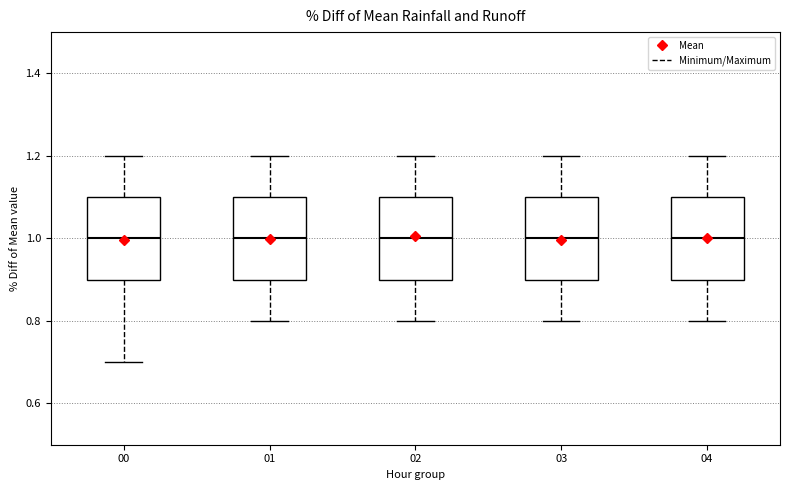

Reading left to right, read every box against the y-axis: the position of its median line, the range the box covers, and the ends of its whiskers. The values are not printed on the chart, so give them approximately, as read against the axis.

00: median 1.0, box 0.9 to 1.1, whiskers 0.7 to 1.2
01: median 1.0, box 0.9 to 1.1, whiskers 0.8 to 1.2
02: median 1.0, box 0.9 to 1.1, whiskers 0.8 to 1.2
03: median 1.0, box 0.9 to 1.1, whiskers 0.8 to 1.2
04: median 1.0, box 0.9 to 1.1, whiskers 0.8 to 1.2